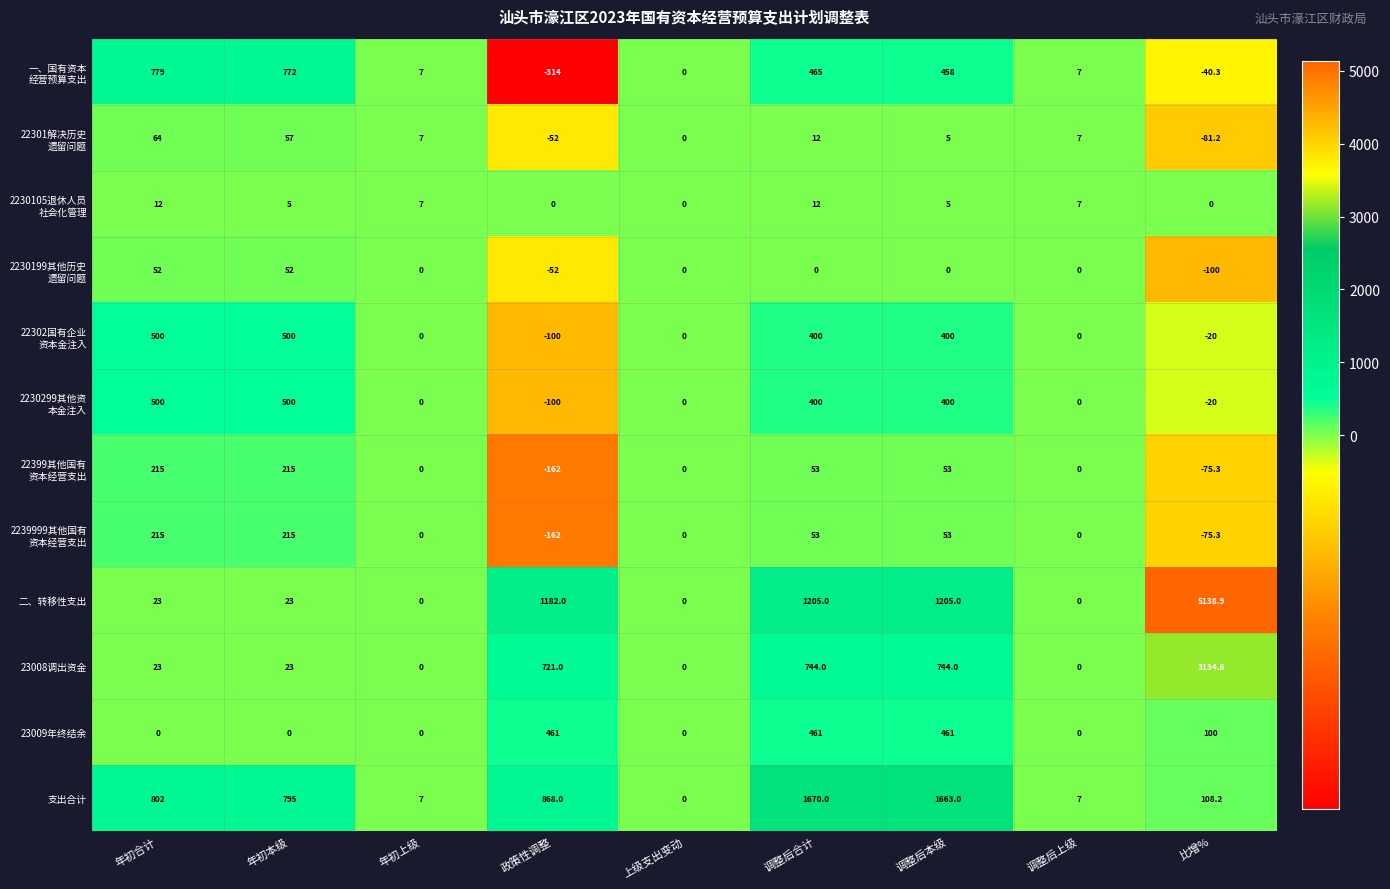

What is the difference between the maximum and minimum values in the 23008调出资金 series?

3134.6